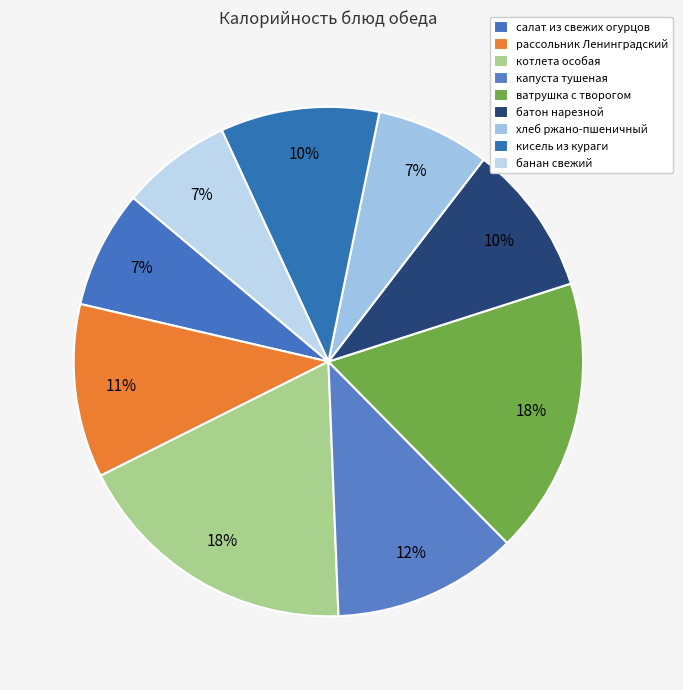

How many segments does this pie chart have?

9